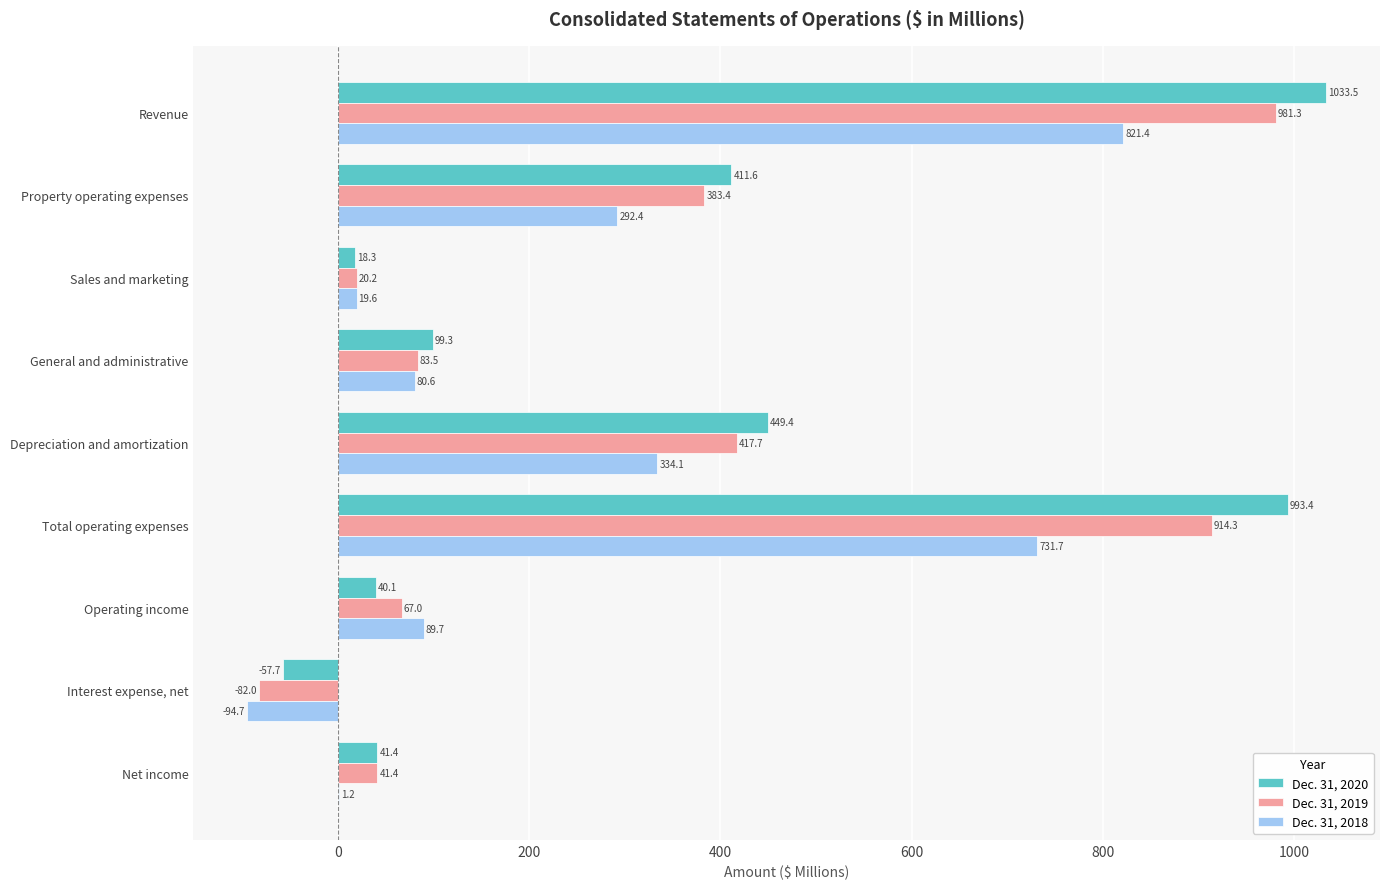

Which series has the largest total across all categories?

Dec. 31, 2020